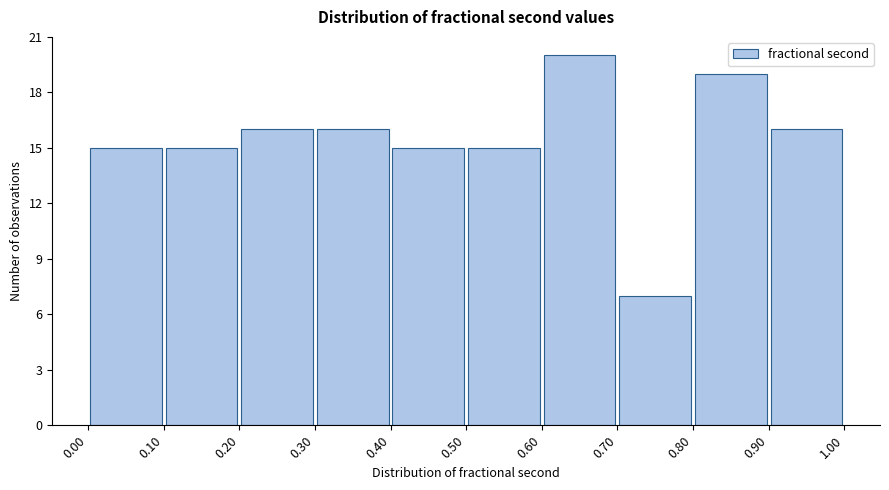

How tall is the bar that spans 0.10 to 0.20 on the x-axis? The values are not printed on the chart, so give them approximately, as read against the axis.

15